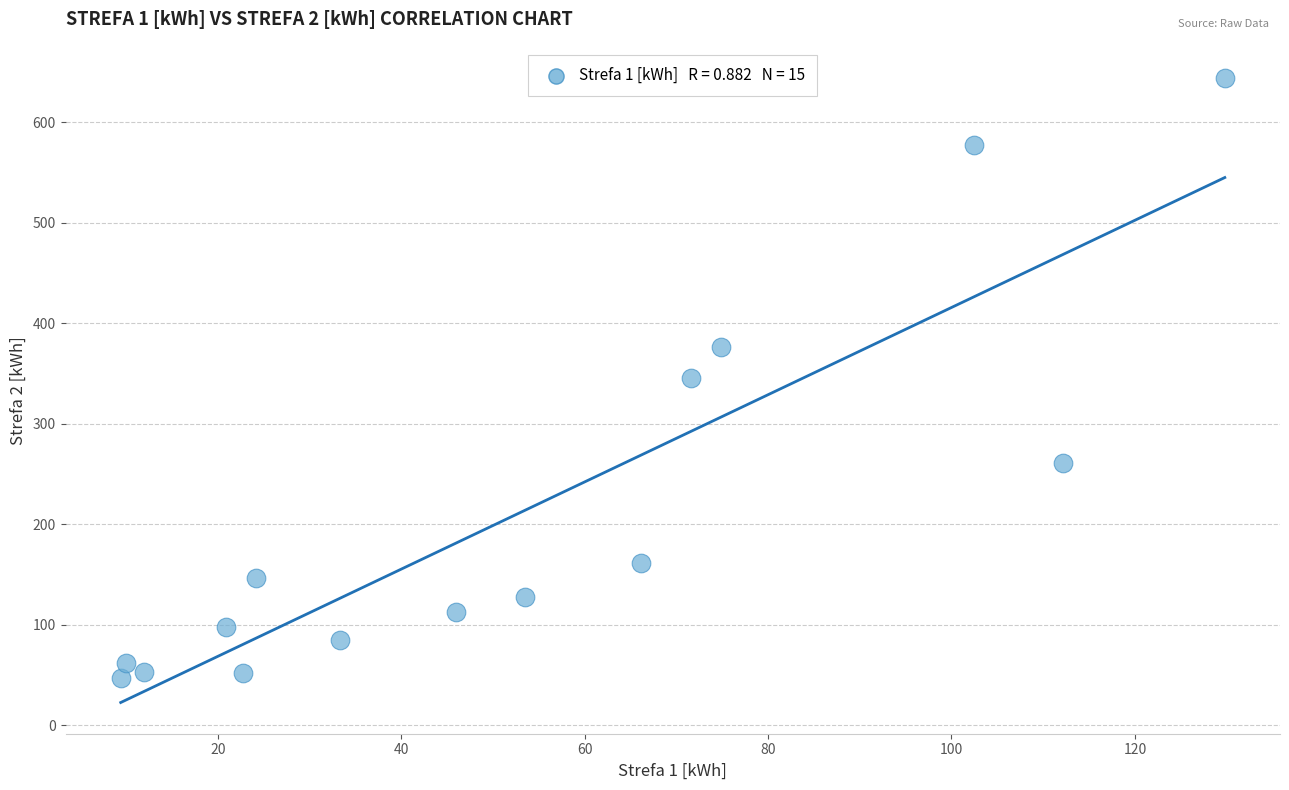

What is the range of X values (max minus min)?

120.4